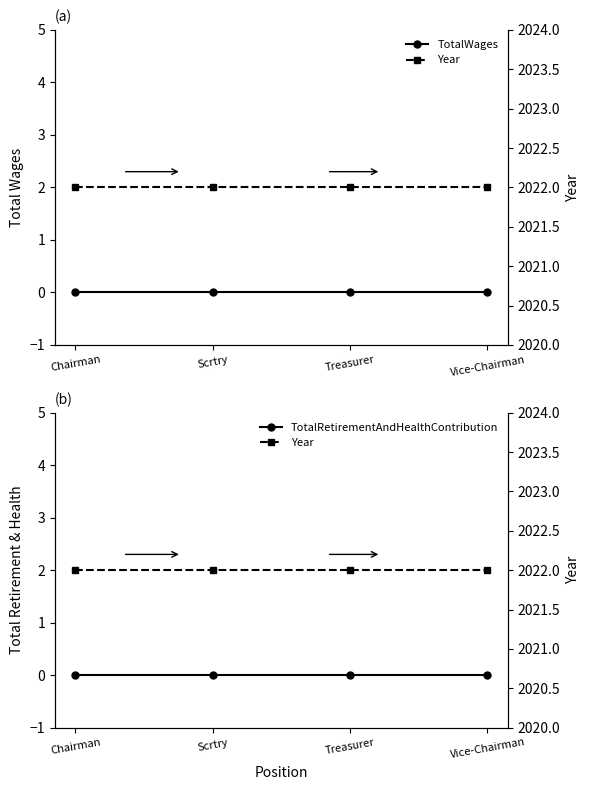

What is the label of the 2nd point from the left?

Scrtry